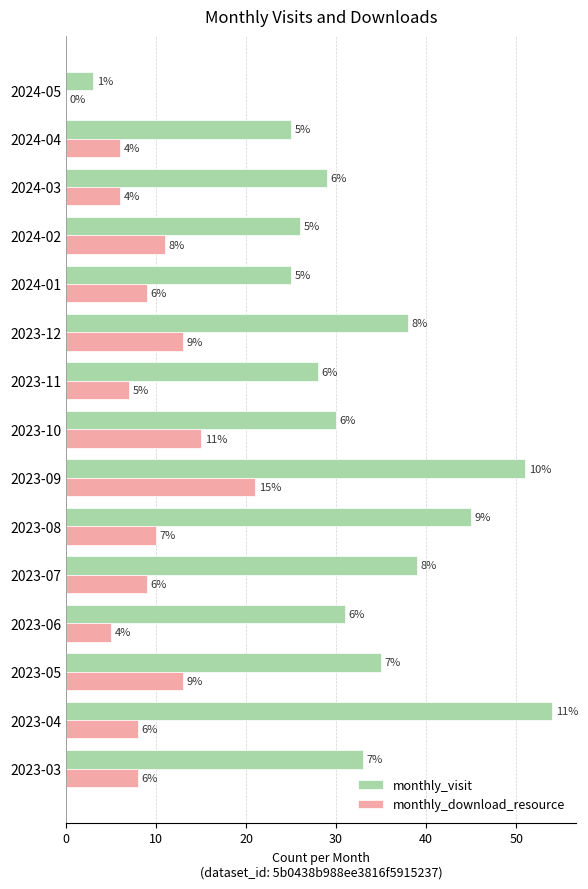

Is it true that monthly_visit equals 13 at 2024-04?

False